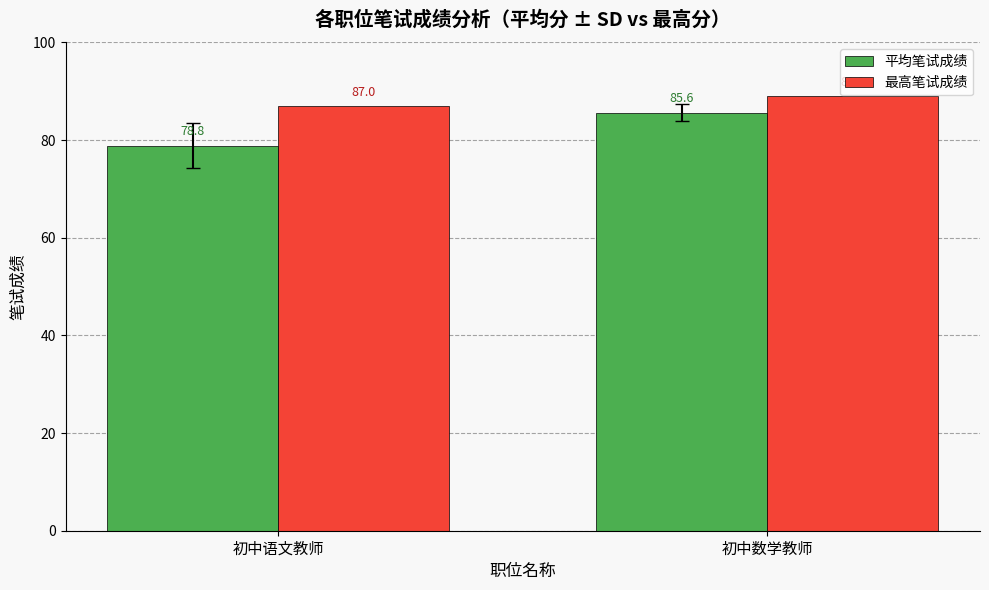

Are the bars horizontal?

No